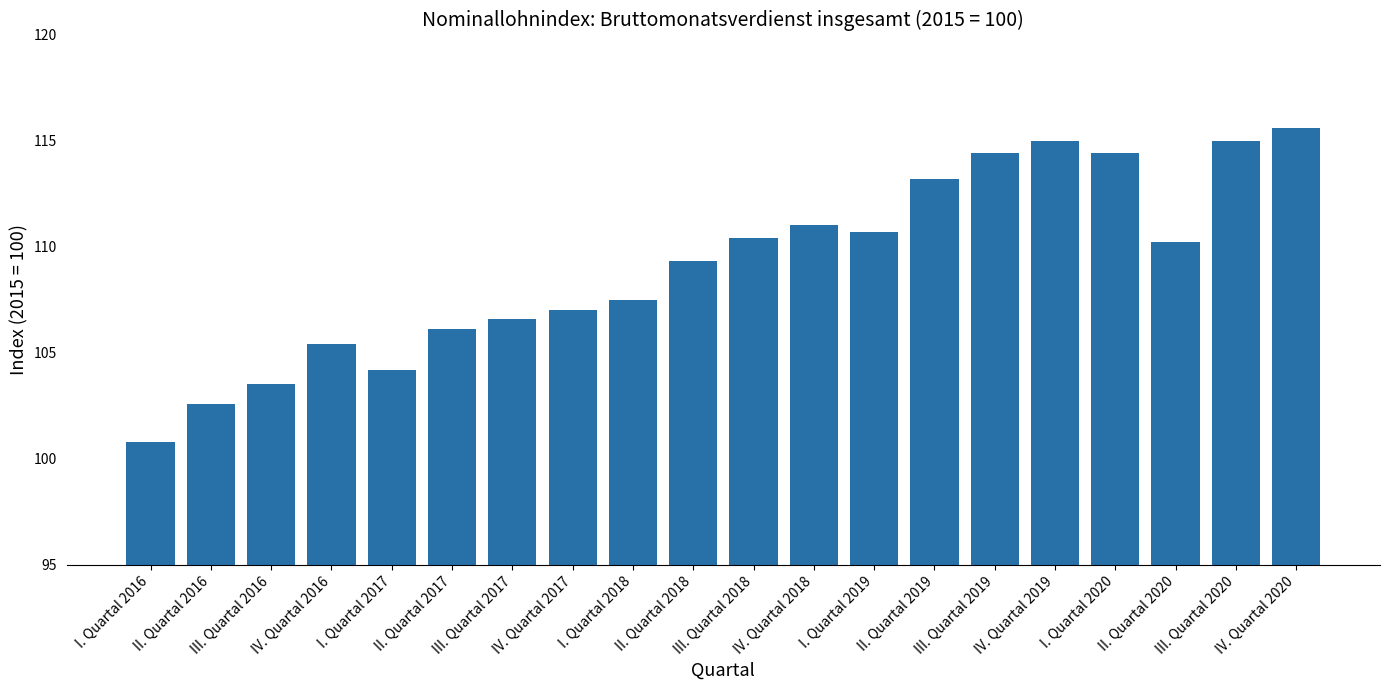

What is the change in value from III. Quartal 2018 to II. Quartal 2020?

-0.2